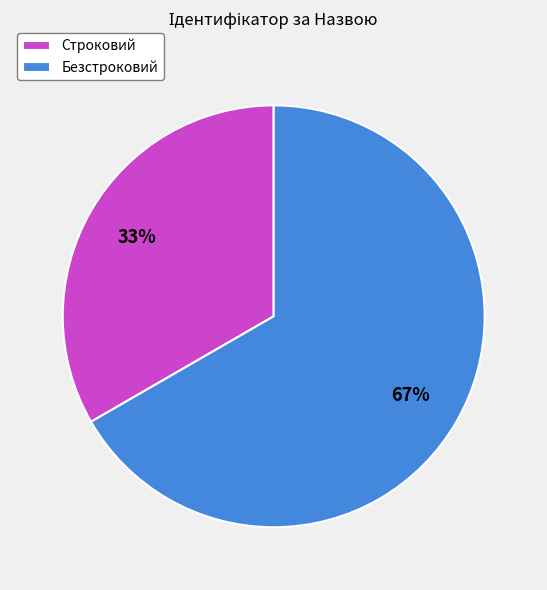

Do Безстроковий and Строковий together represent more than half of the pie?

Yes